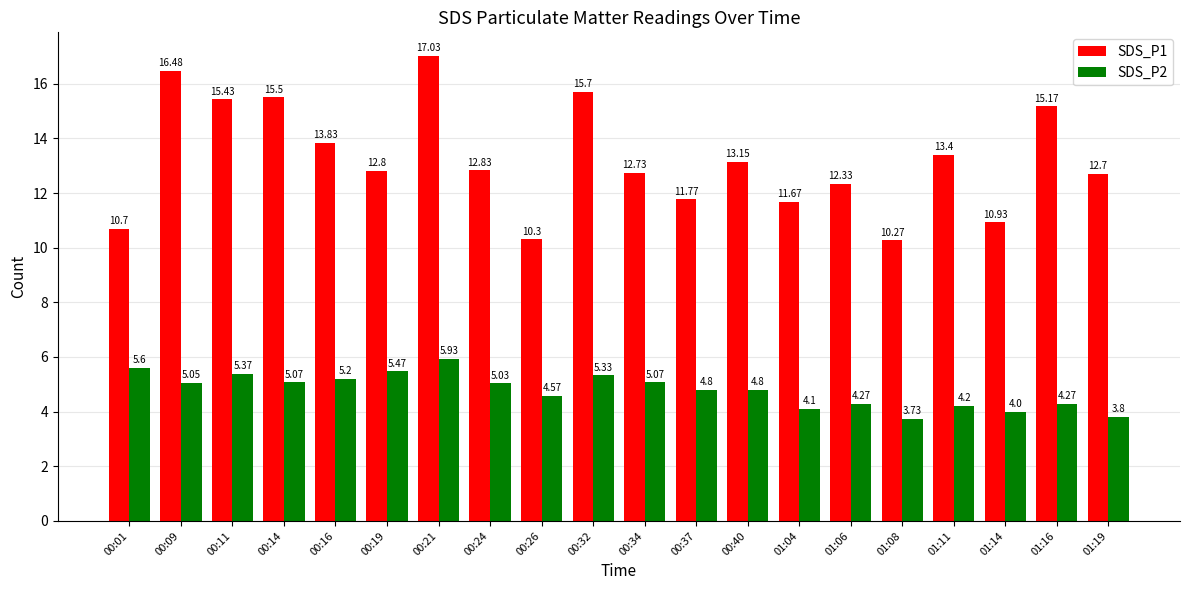

Which series has the widest spread of values?

SDS_P1